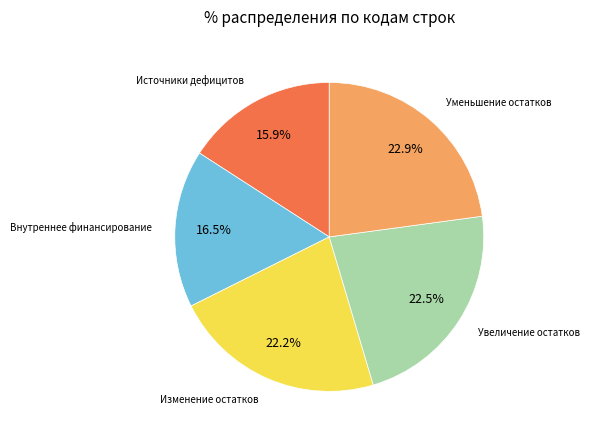

Is there any slice that represents more than half of the pie?

No